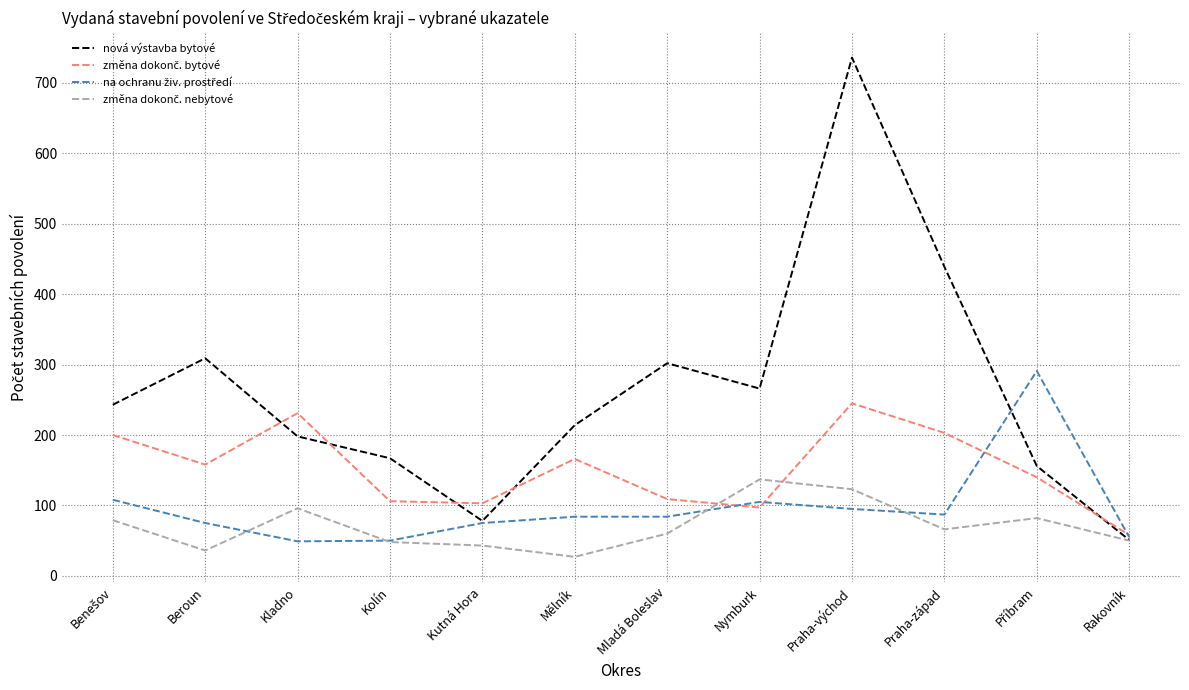

Which series has the widest spread of values?

nová výstavba bytové